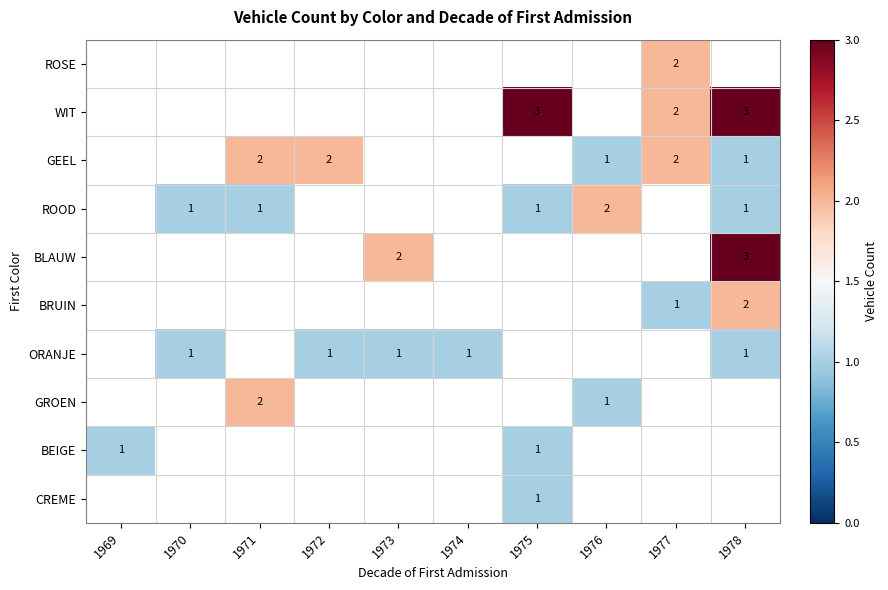

The CREME series shows 1 at 1975. True or false?

True